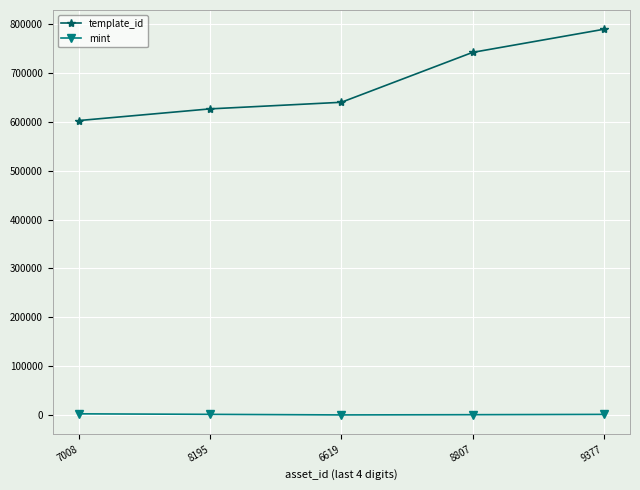

True or false: template_id has more than 2 interior local peaks.

False